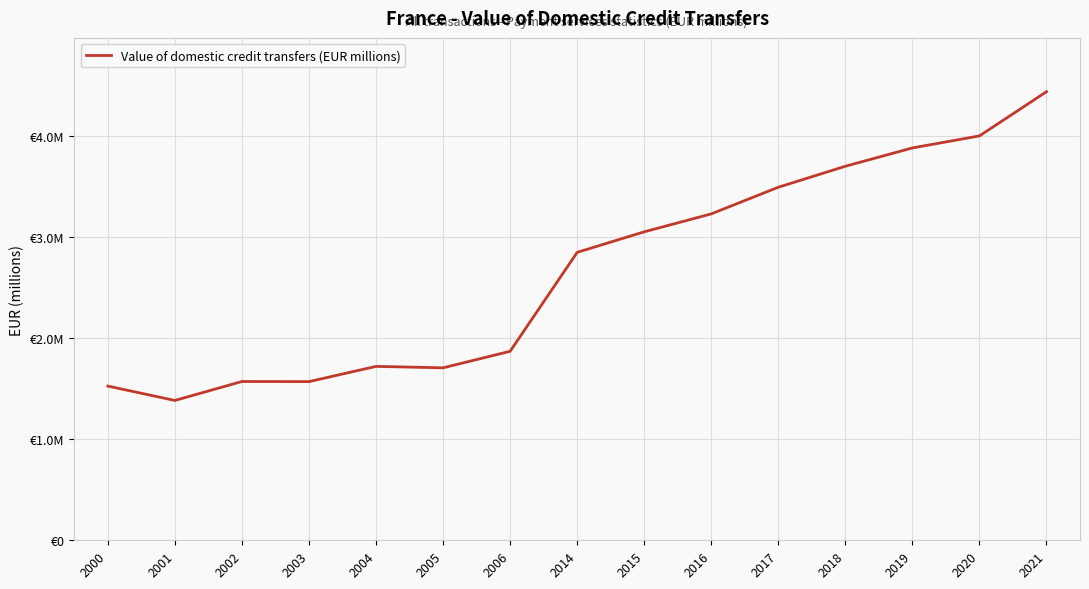

Rank the categories by value from highest to lowest.

2021, 2020, 2019, 2018, 2017, 2016, 2015, 2014, 2006, 2004, 2005, 2002, 2003, 2000, 2001